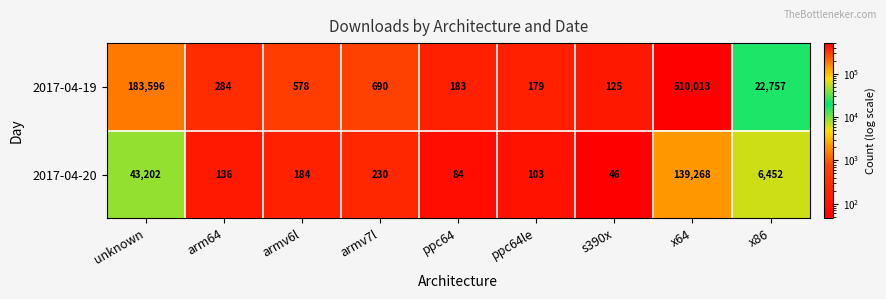

List the series in order of their overall mean, highest first.

2017-04-19, 2017-04-20